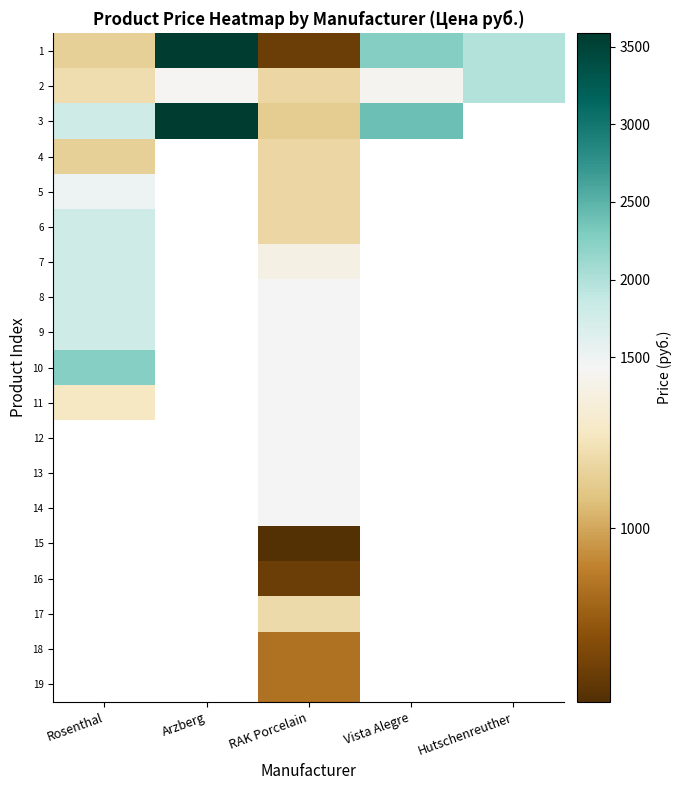

Which category has the highest value across all series?

Arzberg